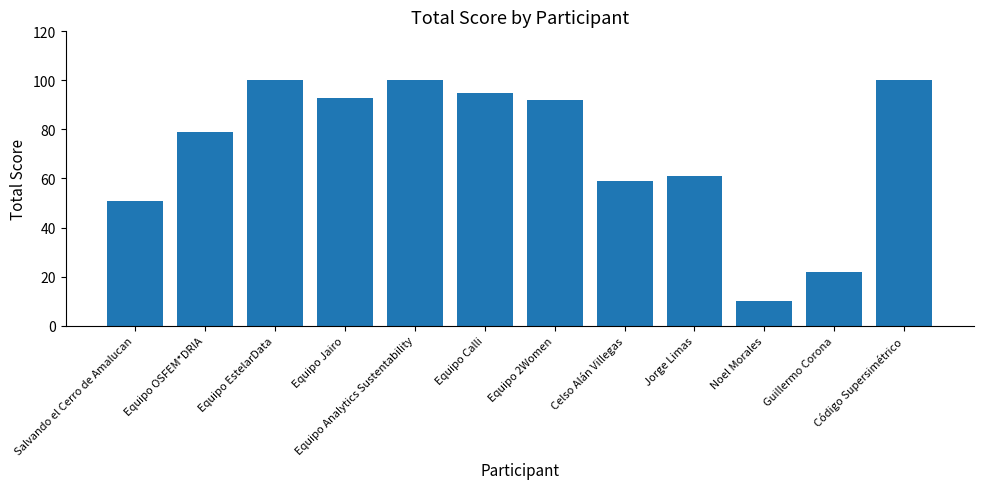

True or false: the data shows 90 at Celso Alán Villegas.

False